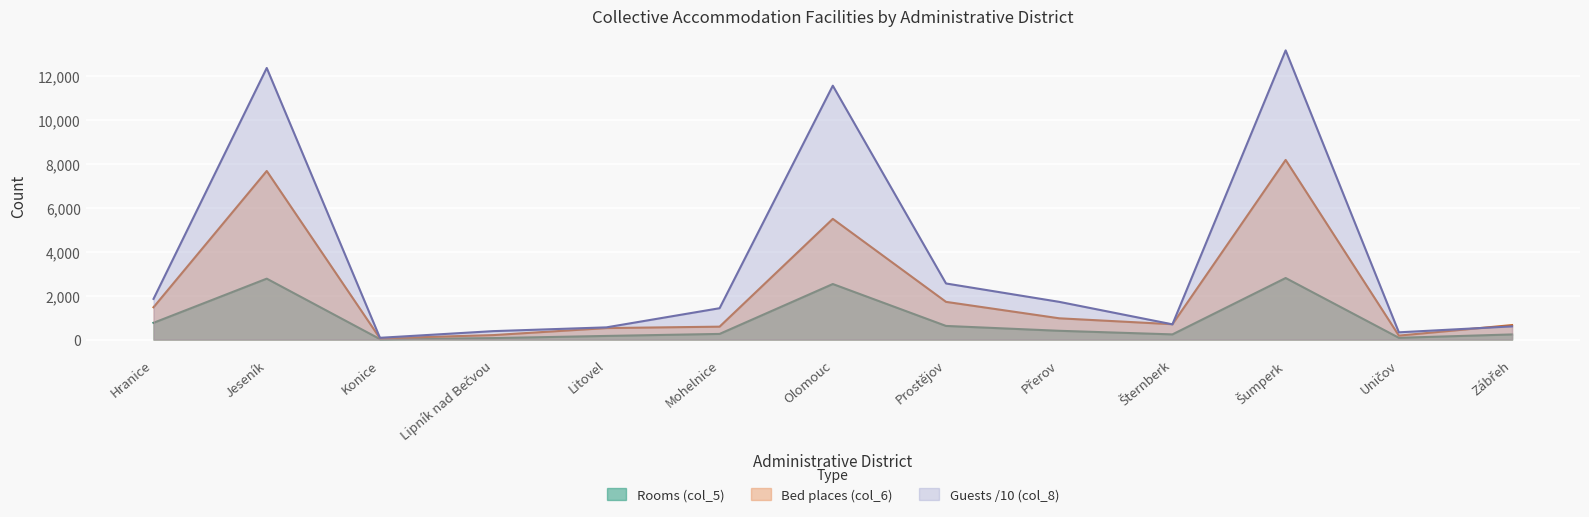

Reading left to right, list all the values displayed in this chart.

Rooms (col_5): 762.0	2769.0	21.0	67.0	166.0	257.0	2525.0	620.0	399.0	236.0	2798.0	80.0	234.0
Bed places (col_6): 1469.0	7663.0	58.0	203.0	523.0	587.0	5486.0	1714.0	967.0	698.0	8164.0	180.0	659.0
Guests (col_8): 1848.8	12343.8	80.3	383.3	554.7	1425.4	11538.9	2549.7	1714.4	692.6	13143.6	329.5	600.1